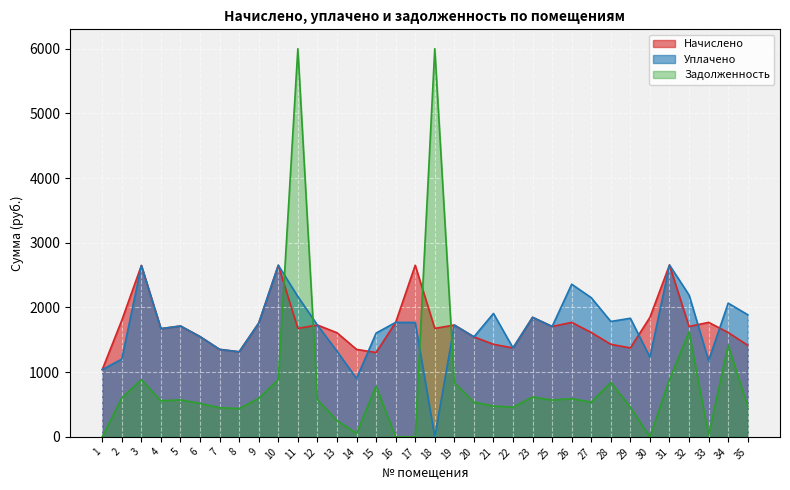

Which series has the largest range (max minus min)?

Задолженность